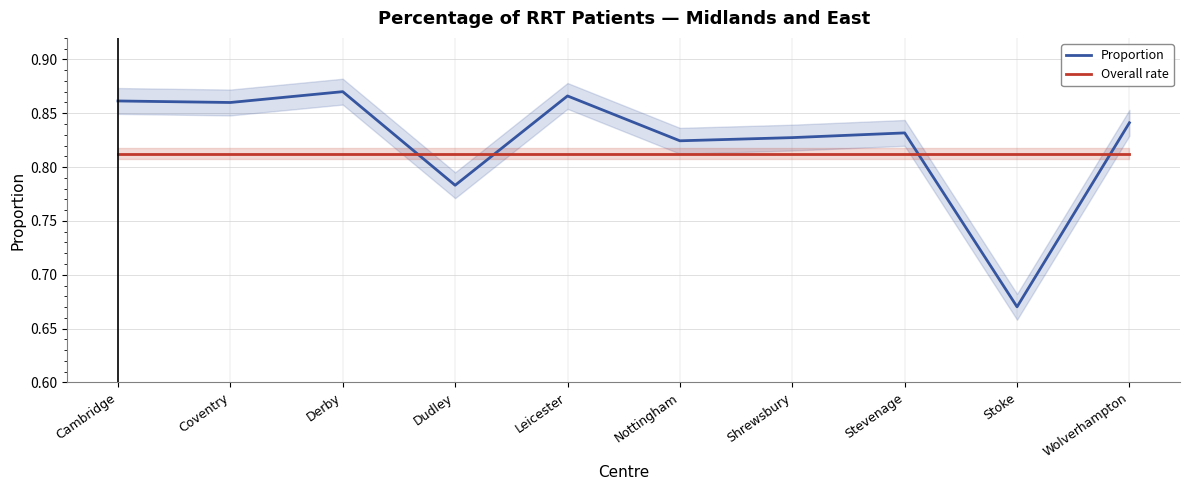

Does the chart display data point markers on the line(s)?

No